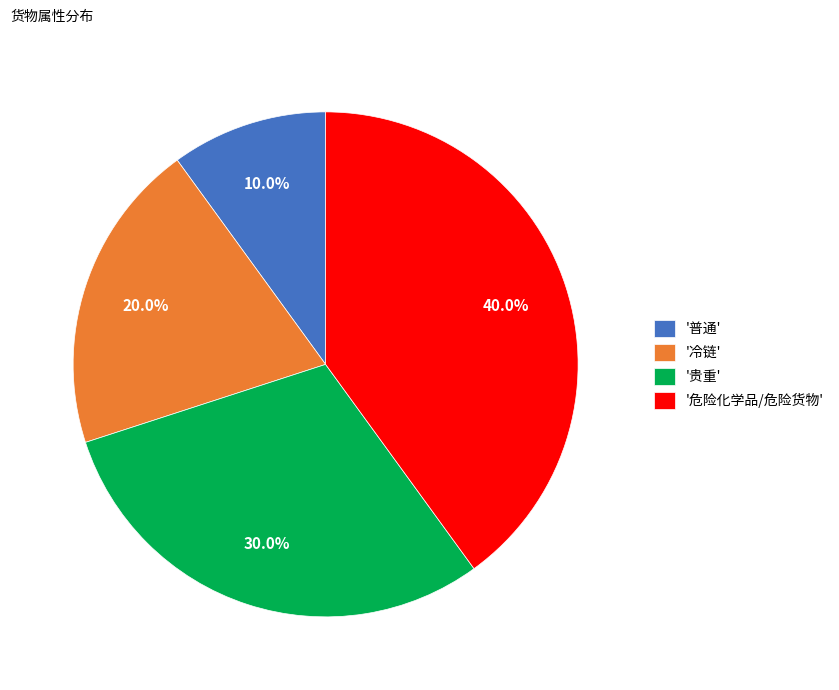

What is the ratio of the value at '危险化学品/危险货物' to the value at '贵重'?

1.3